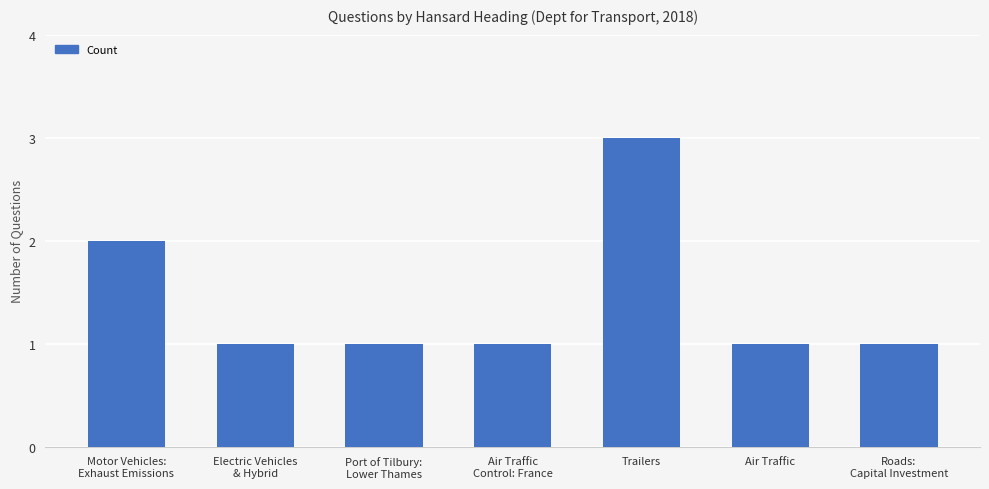

What is the change in value from Motor Vehicles:
Exhaust Emissions to Air Traffic
Control: France?

-1